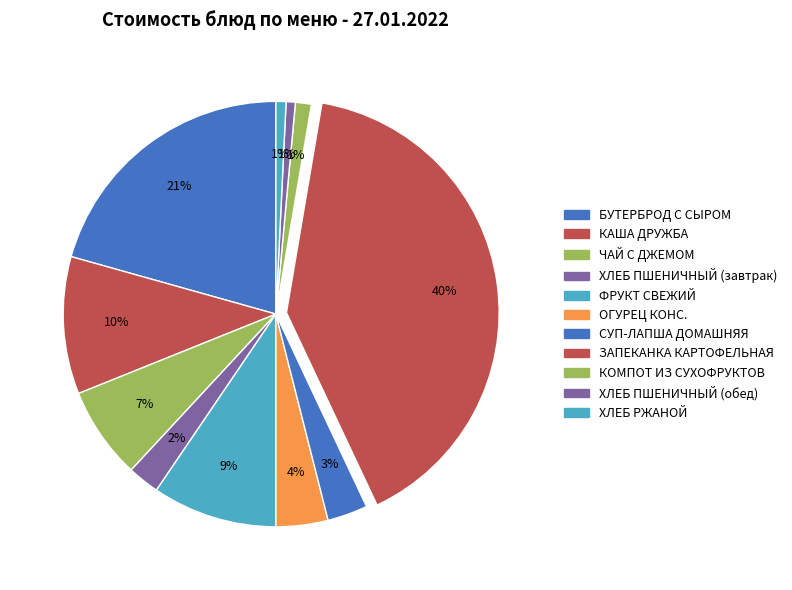

To the nearest percent, what percentage of the pie is ХЛЕБ РЖАНОЙ?

1%